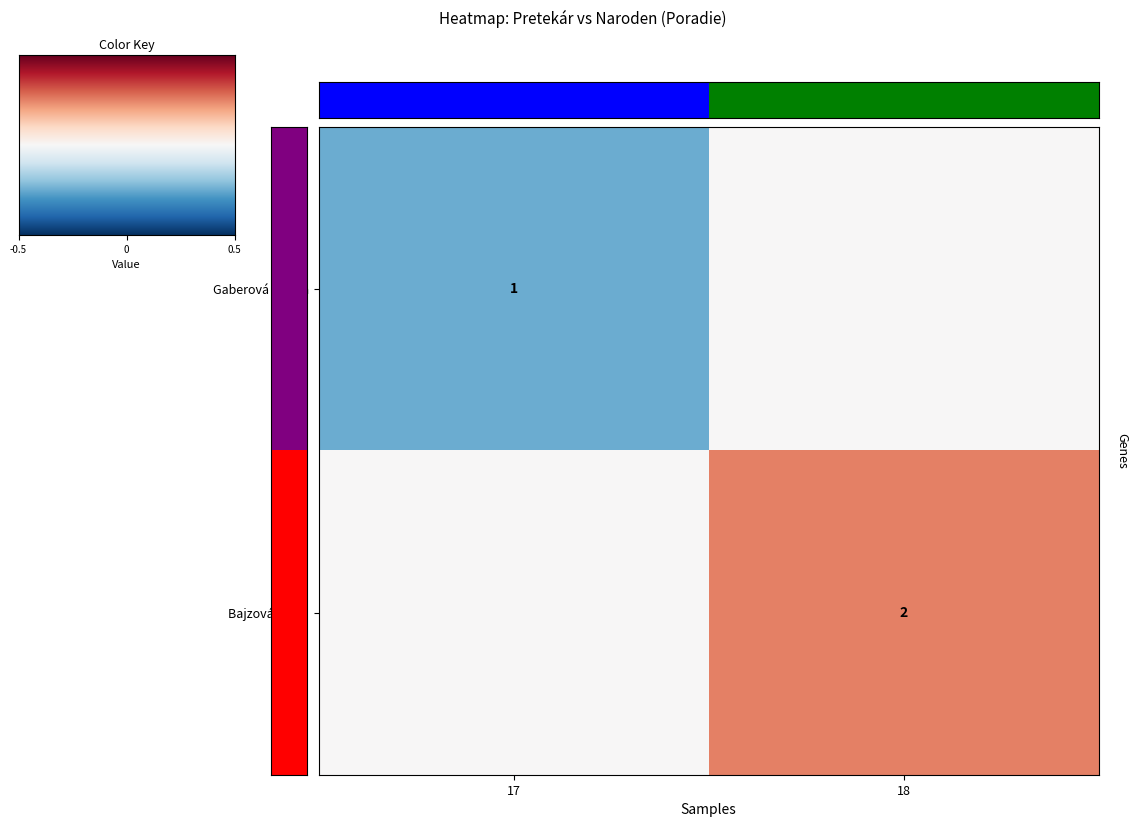

Is the value of Gaberová Nikola at 17 greater than the value of Bajzová Mária at 18?

No